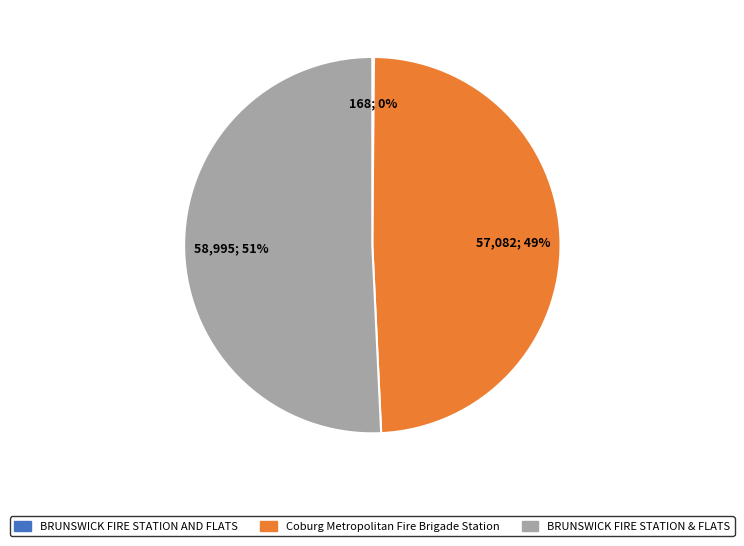

Does any single category account for the majority?

Yes